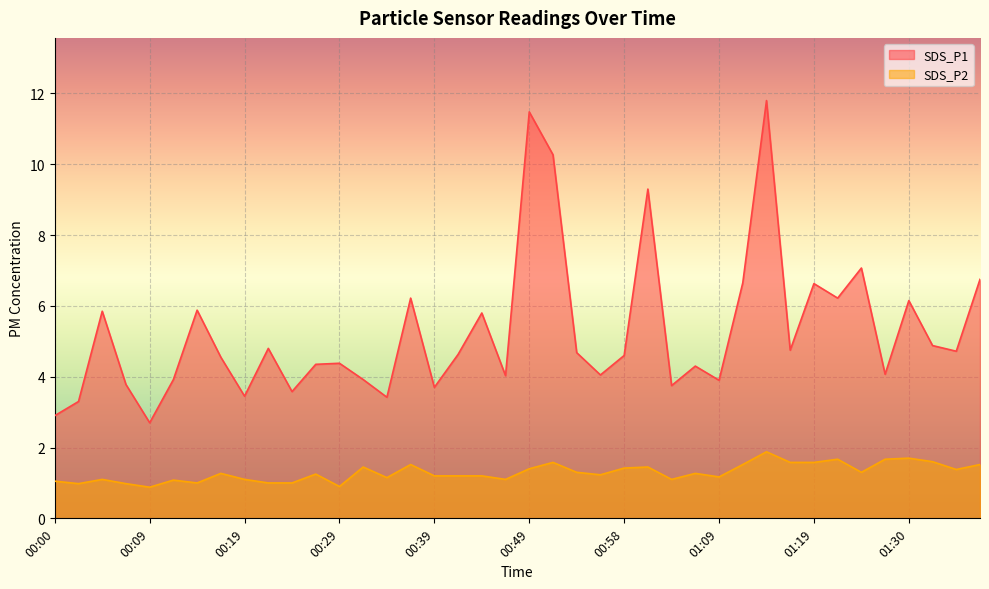

What is the value of the SDS_P1 point at the 27th from the left?

3.8